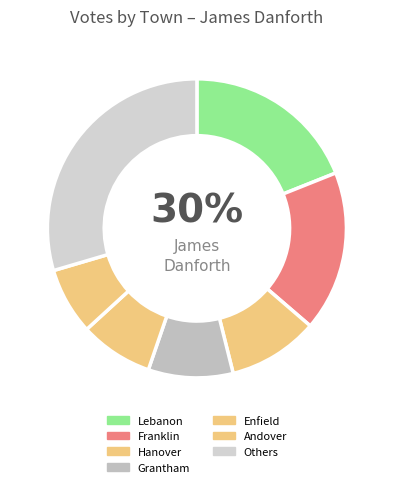

Is it true that Grantham is 15% of the pie?

False